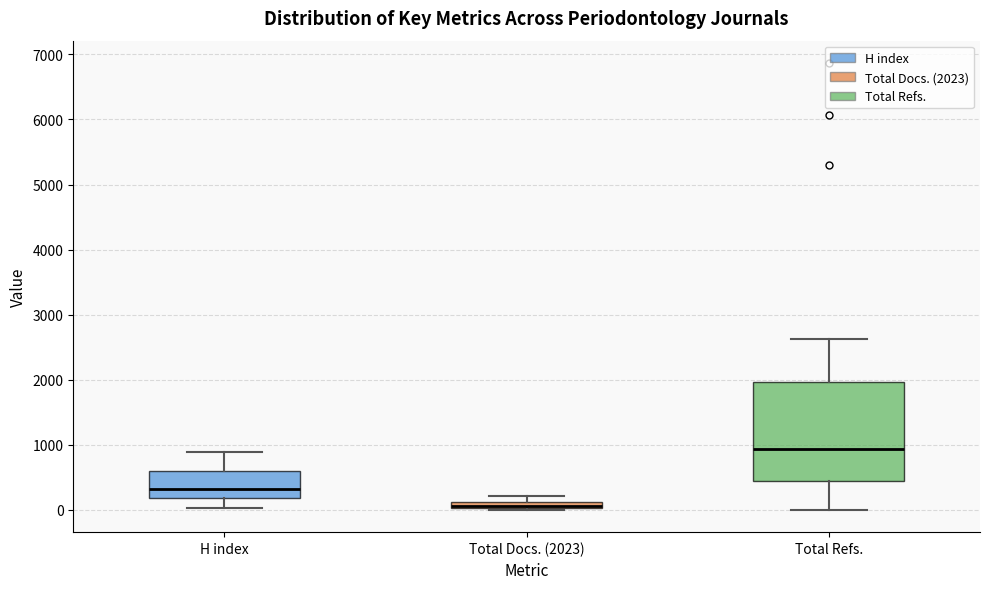

Where is the upper edge of the box for H index on the y-axis? The values are not printed on the chart, so give them approximately, as read against the axis.

600